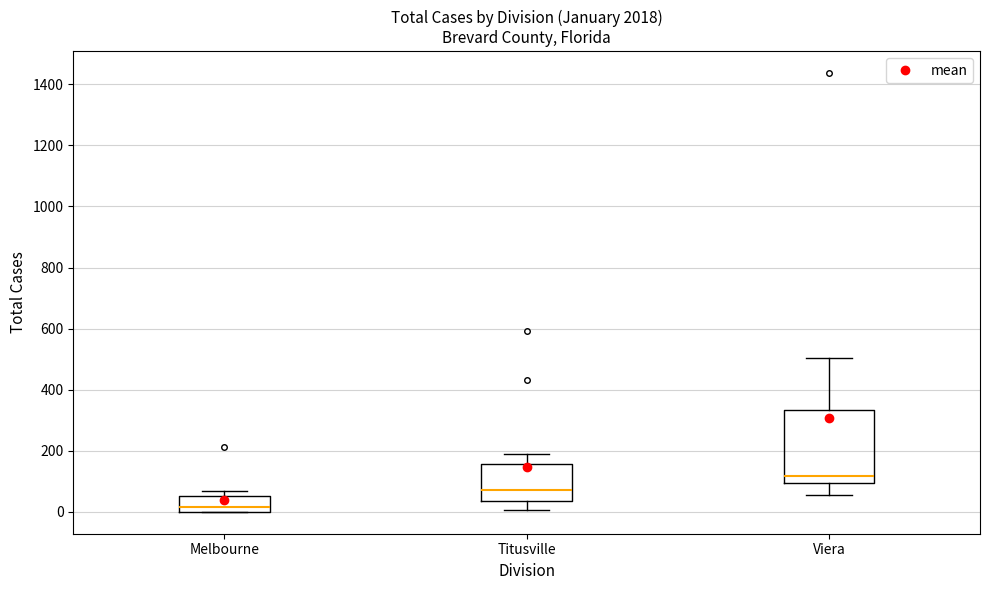

Reading left to right, read every box against the y-axis: the position of its median line, the range the box covers, and the ends of its whiskers. The values are not printed on the chart, so give them approximately, as read against the axis.

Melbourne: median 20, box 0 to 60, whiskers 0 to 60 (just above the box's upper edge)
Titusville: median 80, box 40 to 160, whiskers 0 to 180
Viera: median 120, box 100 to 340, whiskers 60 to 500